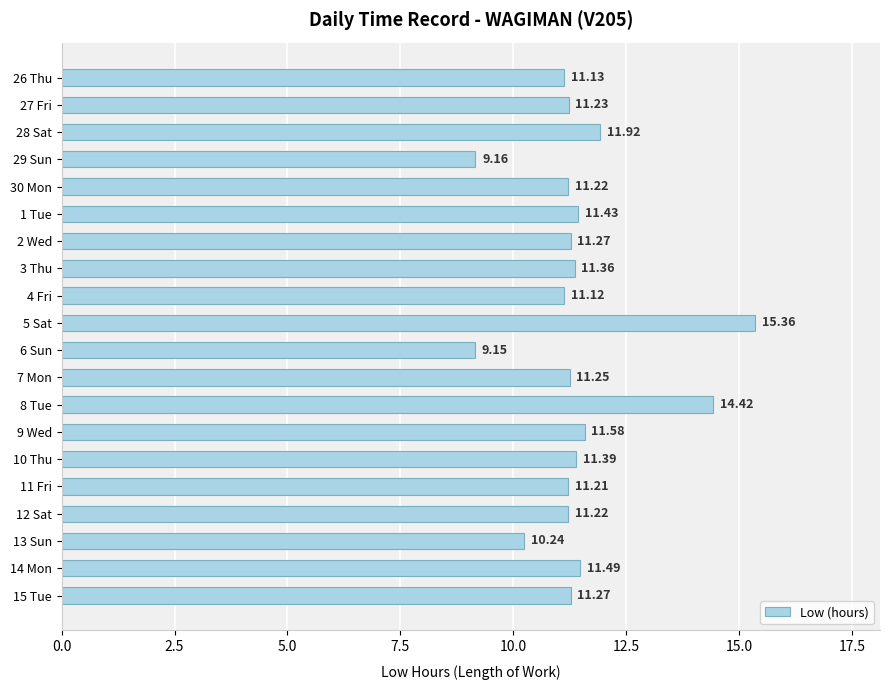

What is the change in value from 7 Mon to 9 Wed?

+0.3